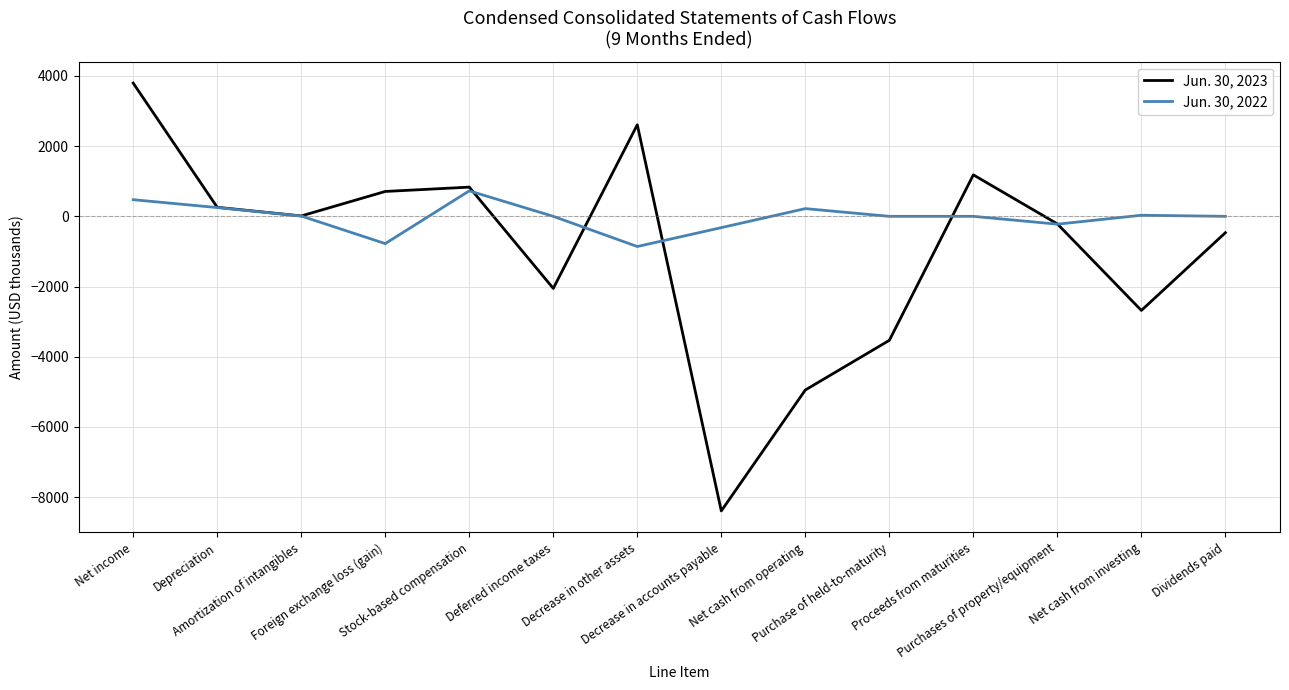

The Jun. 30, 2022 series shows 220 at Net cash from operating. True or false?

True